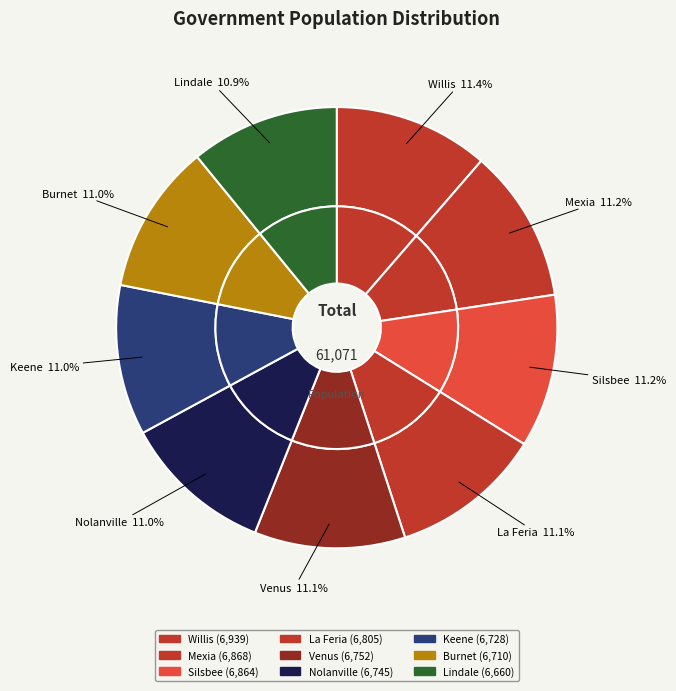

To the nearest percent, what is the average slice percentage?

11%